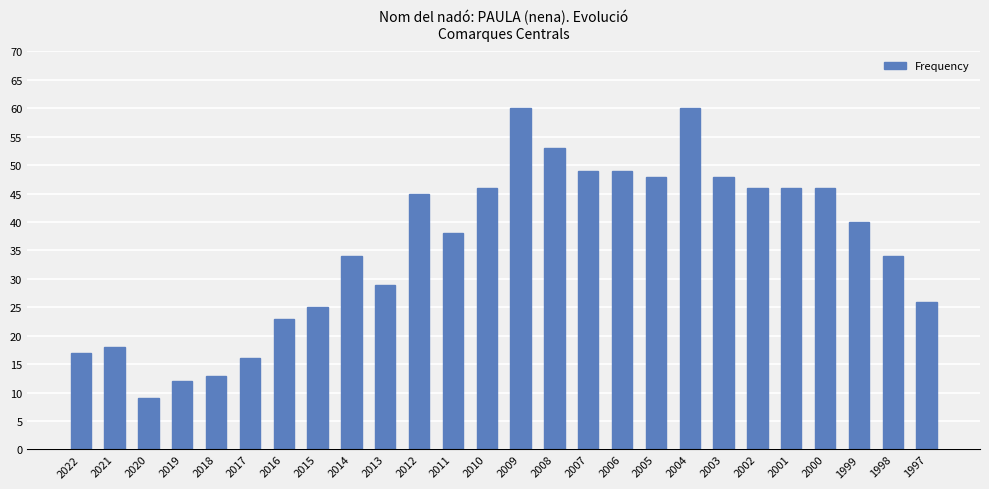

What is the value of the 23rd bar from the left?

46